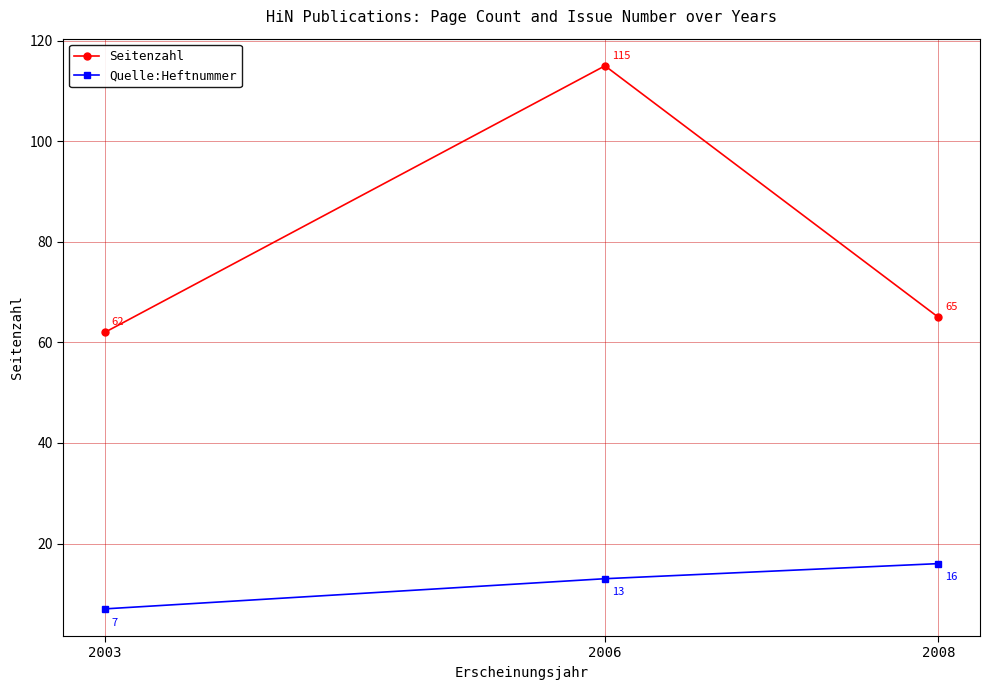

Which label corresponds to the smallest value in the chart?

2003